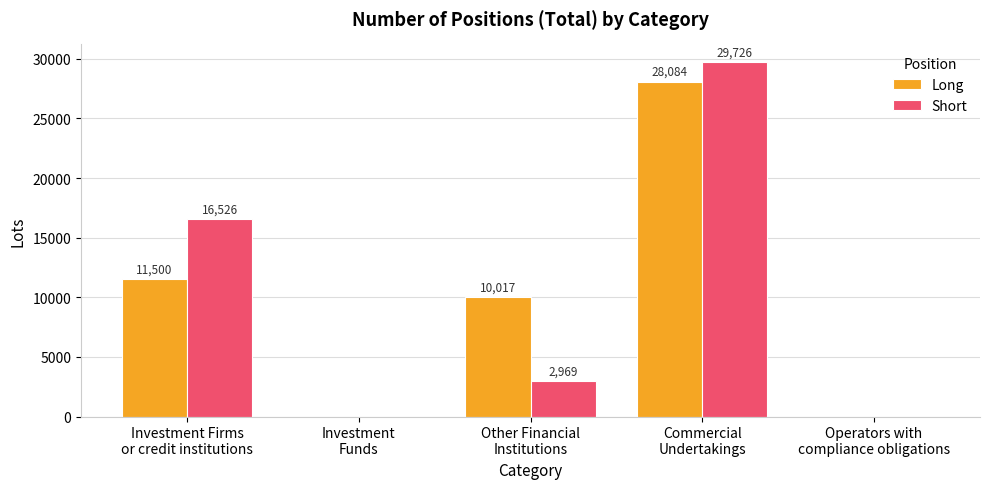

What is the difference between the Short values at Investment
Funds and Investment Firms
or credit institutions?

16526.4